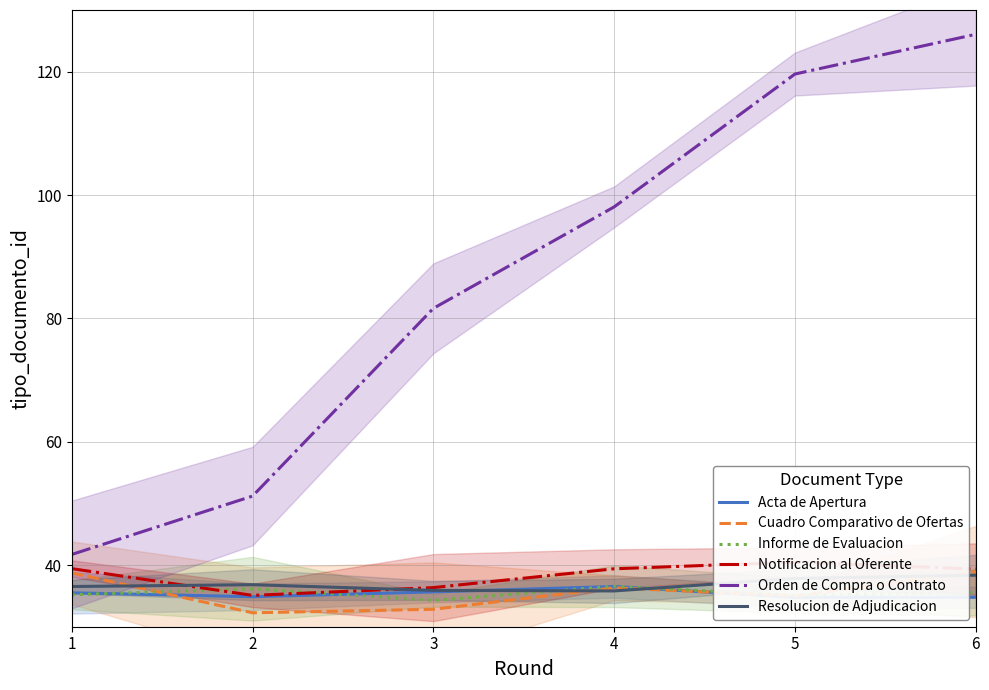

What is the difference between the maximum and second lowest values in the Acta de Apertura series?

1.8